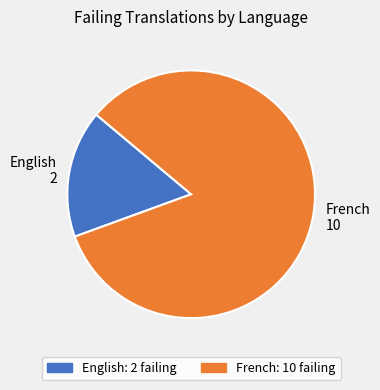

What is the smallest slice in the pie chart?

English